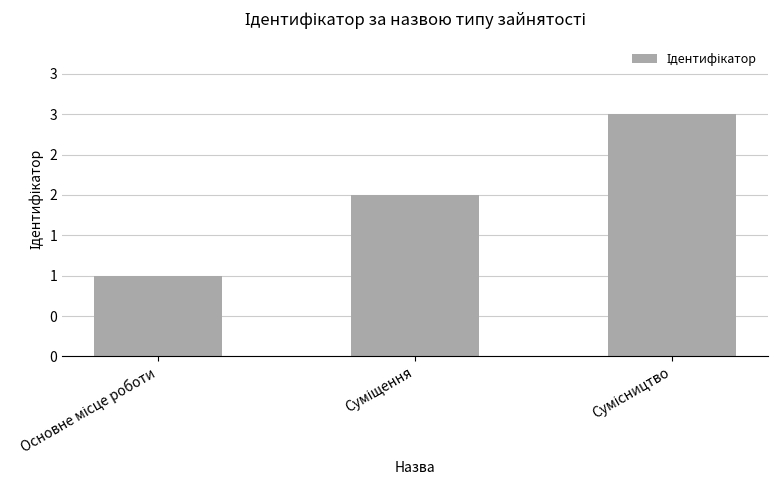

Does the chart contain any negative values?

No